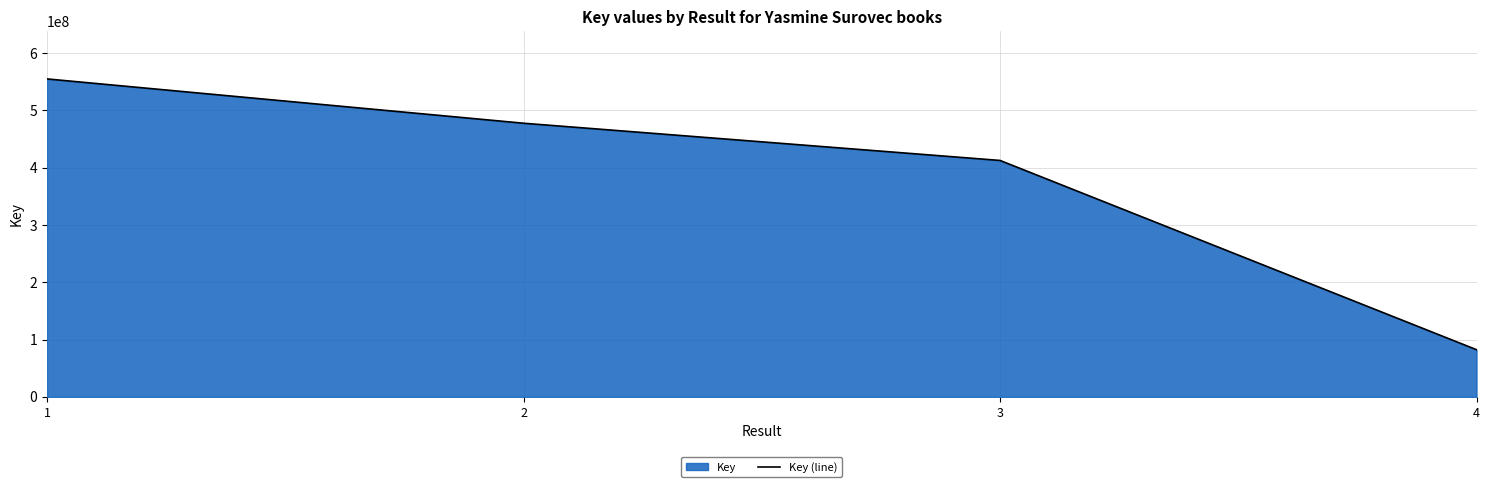

True or false: the data shows 477587756 at 2.

True